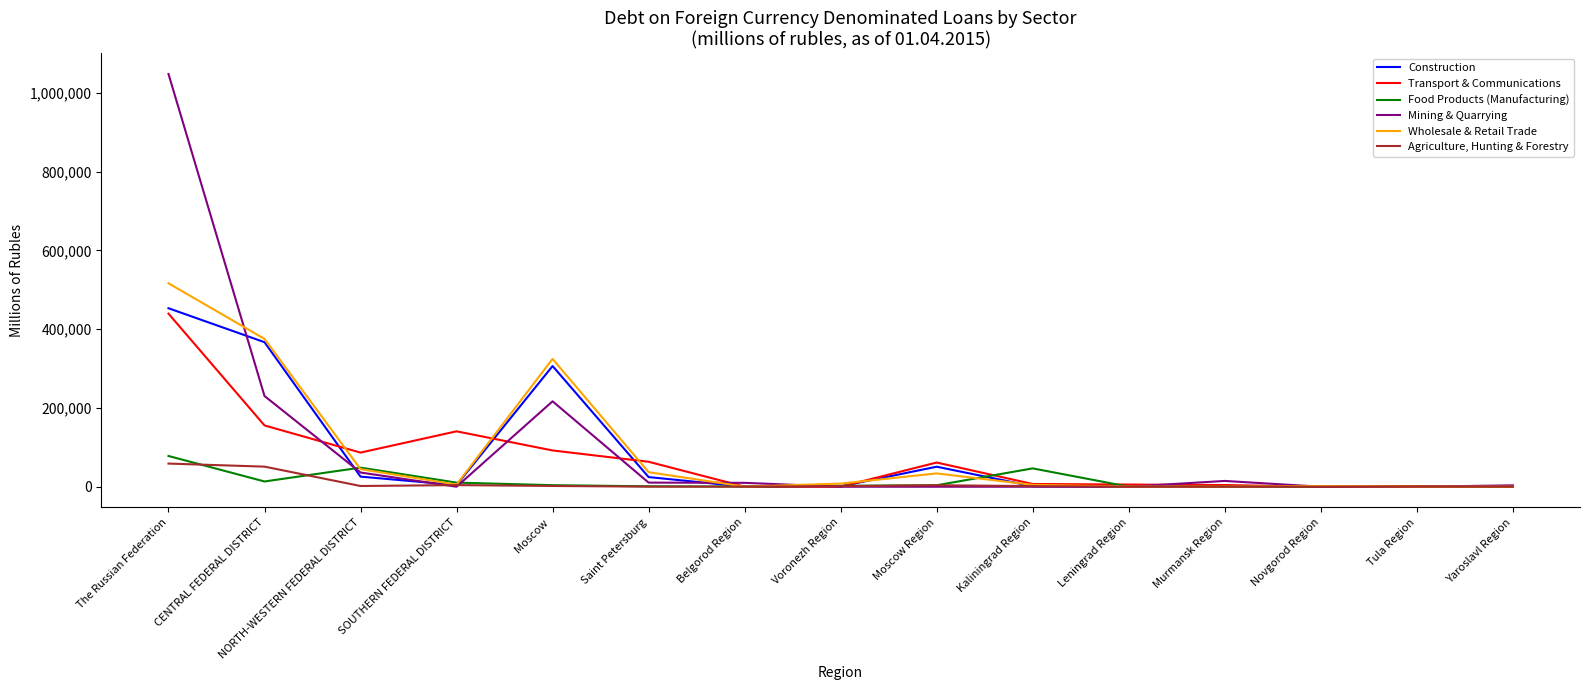

True or false: Construction and Mining & Quarrying intersect in this chart.

True